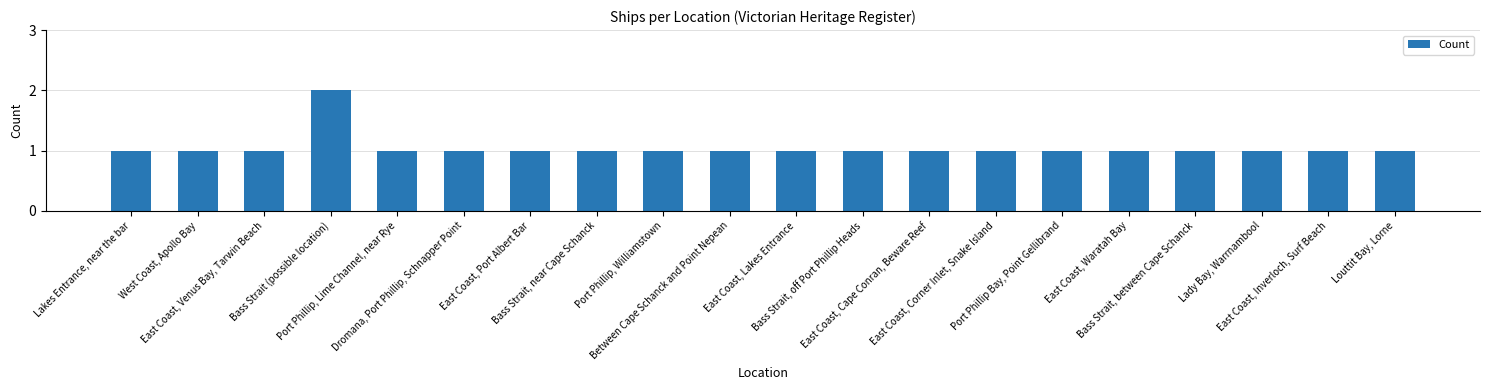

What is the sum of all values?

21